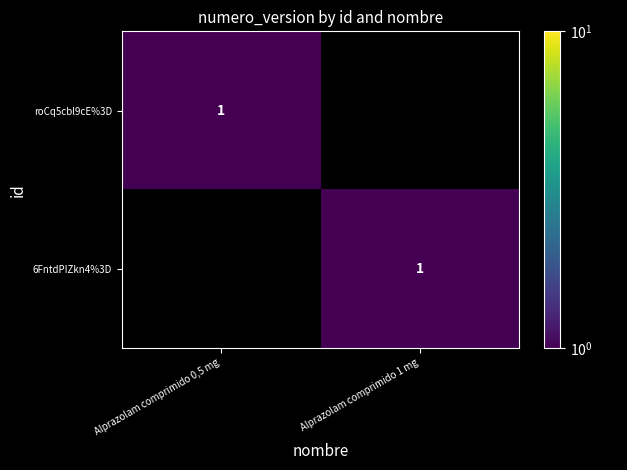

True or false: roCq5cbl9cE%3D has a value of 1 at Alprazolam comprimido 0,5 mg.

True